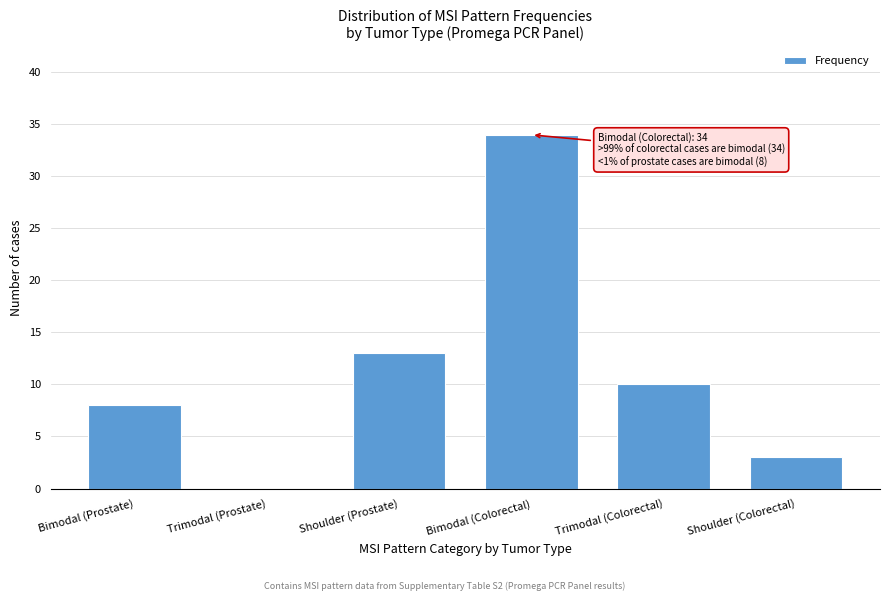

Reading left to right, what are all the values shown in this chart?

Bimodal (Prostate)=8	Trimodal (Prostate)=0	Shoulder (Prostate)=13	Bimodal (Colorectal)=34	Trimodal (Colorectal)=10	Shoulder (Colorectal)=3